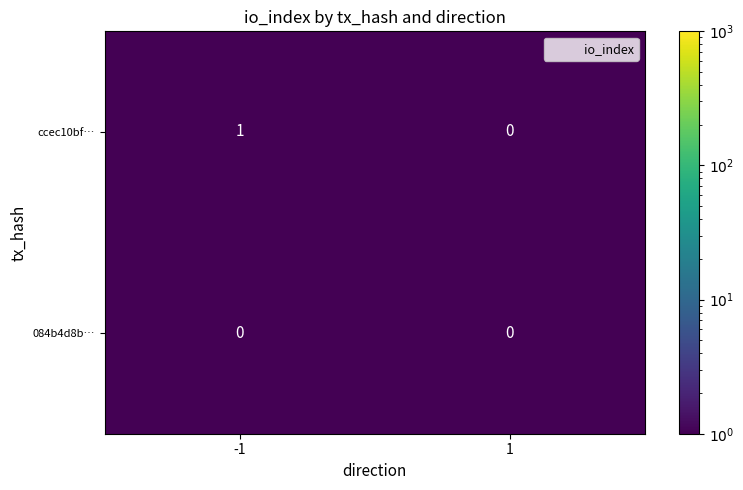

Is the value of 084b4d8b… at -1 greater than the value of ccec10bf… at -1?

No